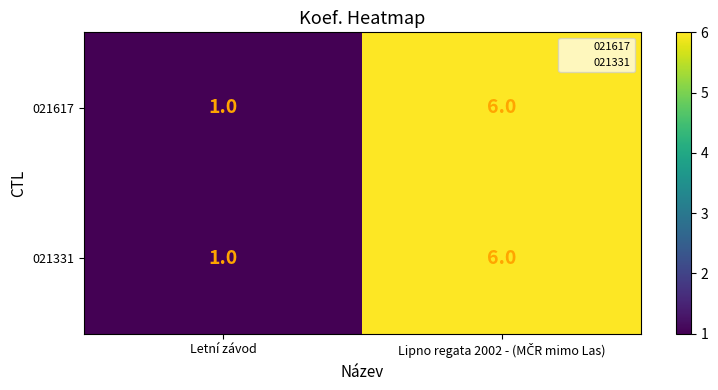

Reading right to left, what are all the values shown in this chart?

021617: 6	1
021331: 6	1